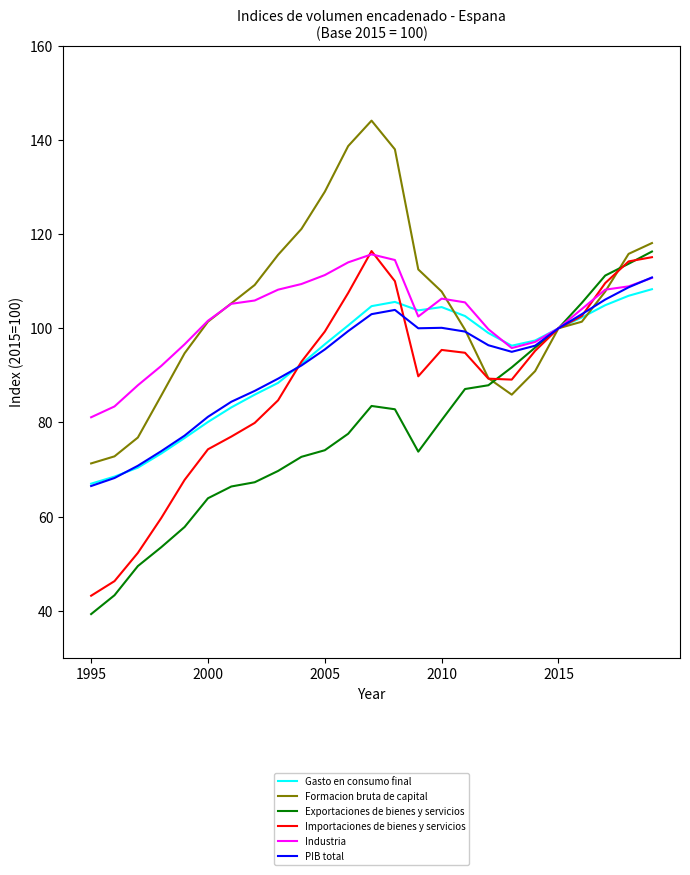

How many series are shown in this chart?

6